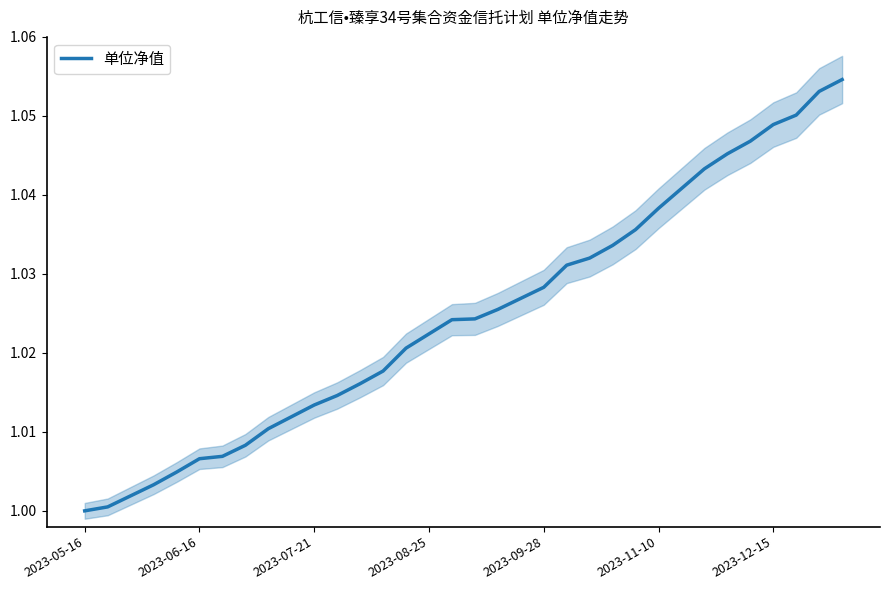

What value does the data have at 19?

1.0